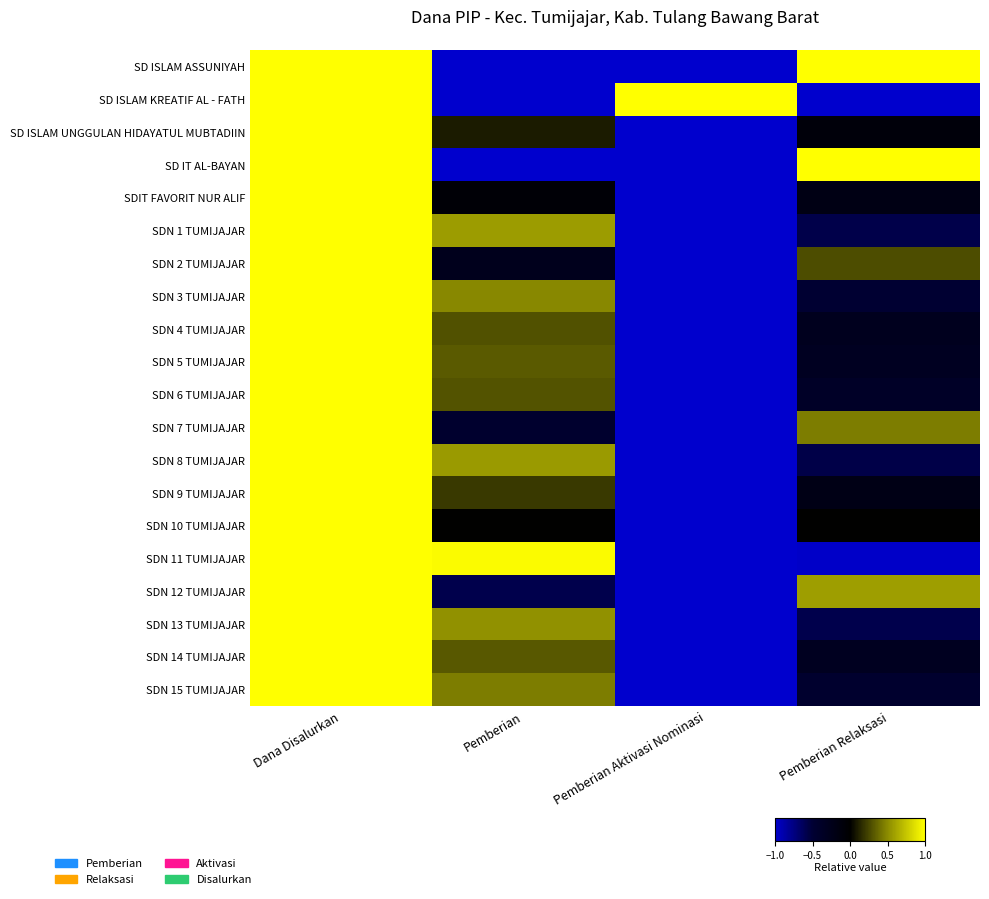

What is the total value across all series at Pemberian Relaksasi?

-3.2